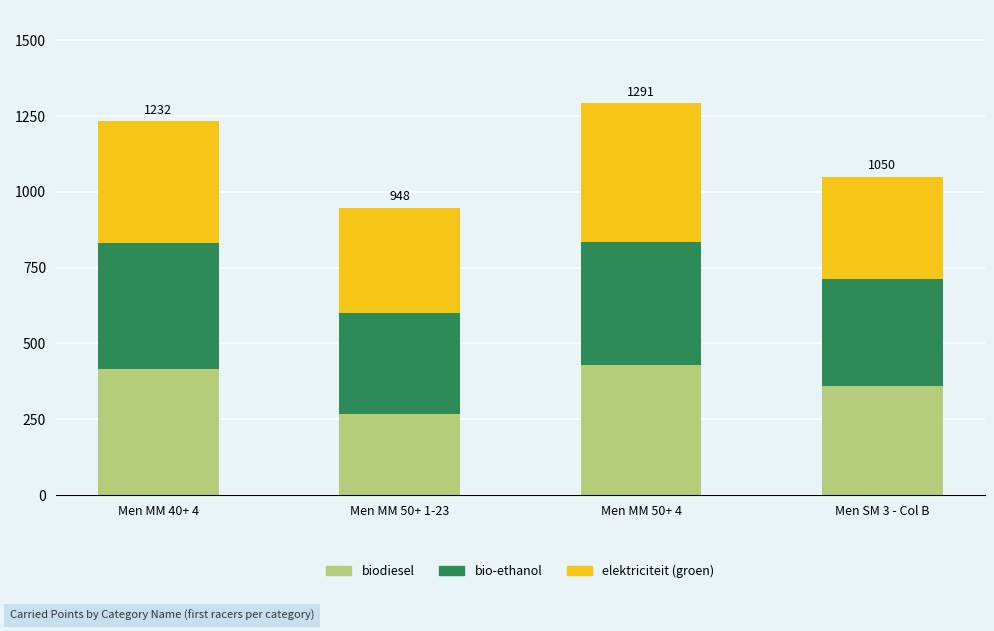

What is the difference between the maximum and minimum values in the biodiesel series?

160.3